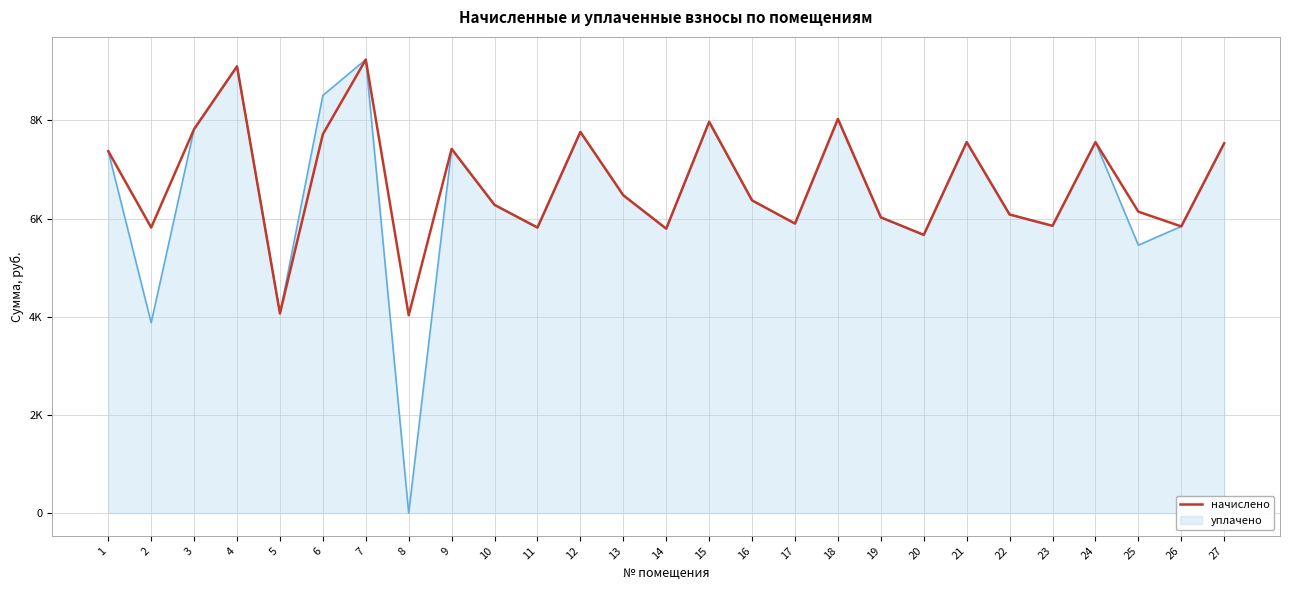

Is this an area chart (filled region under the line)?

Yes